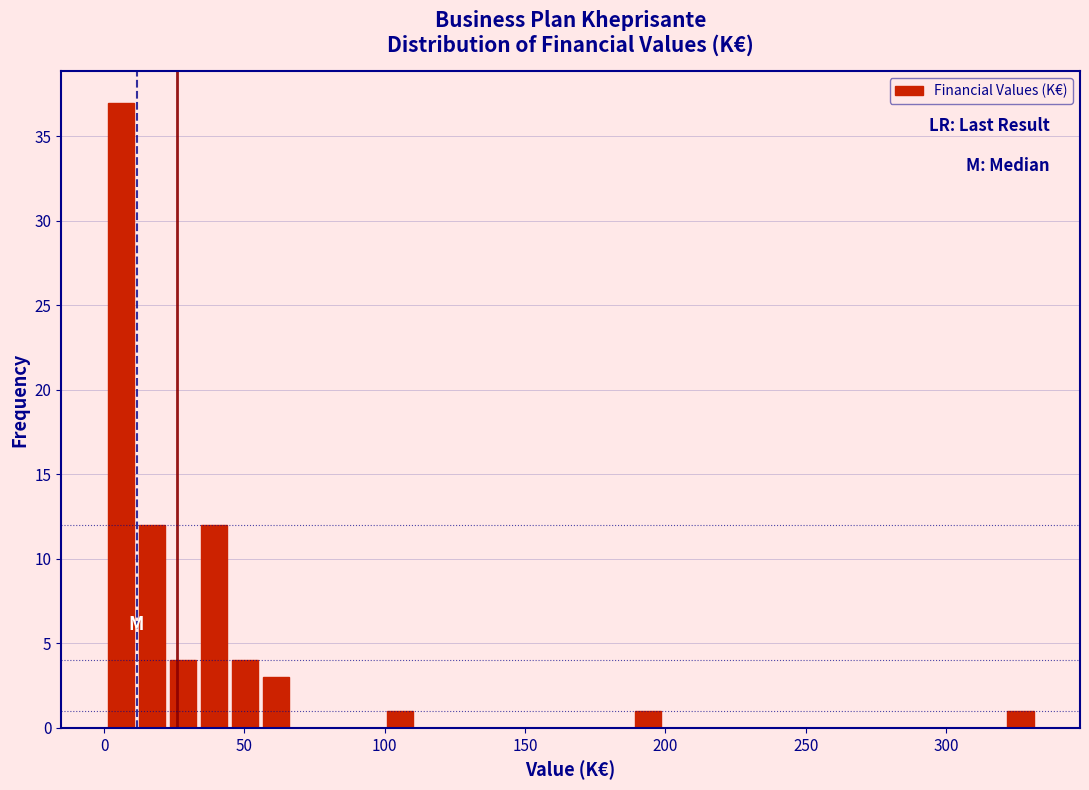

Read against the x-axis, roughly where is the centre of the tallest bar?

5